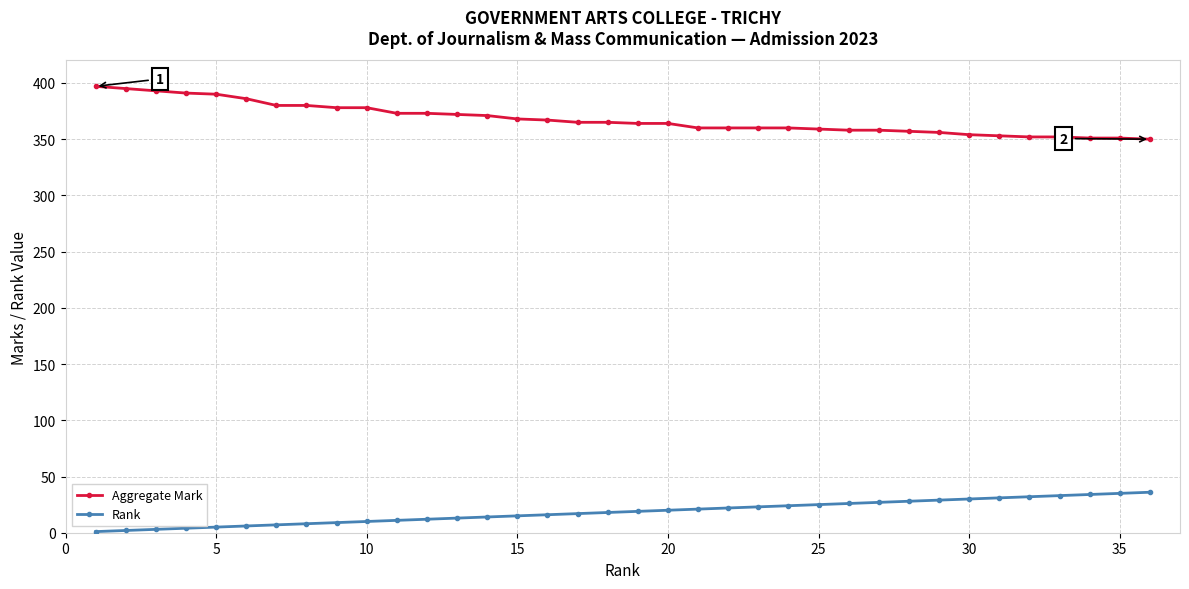

At how many categories does at least one series exceed 206?

36